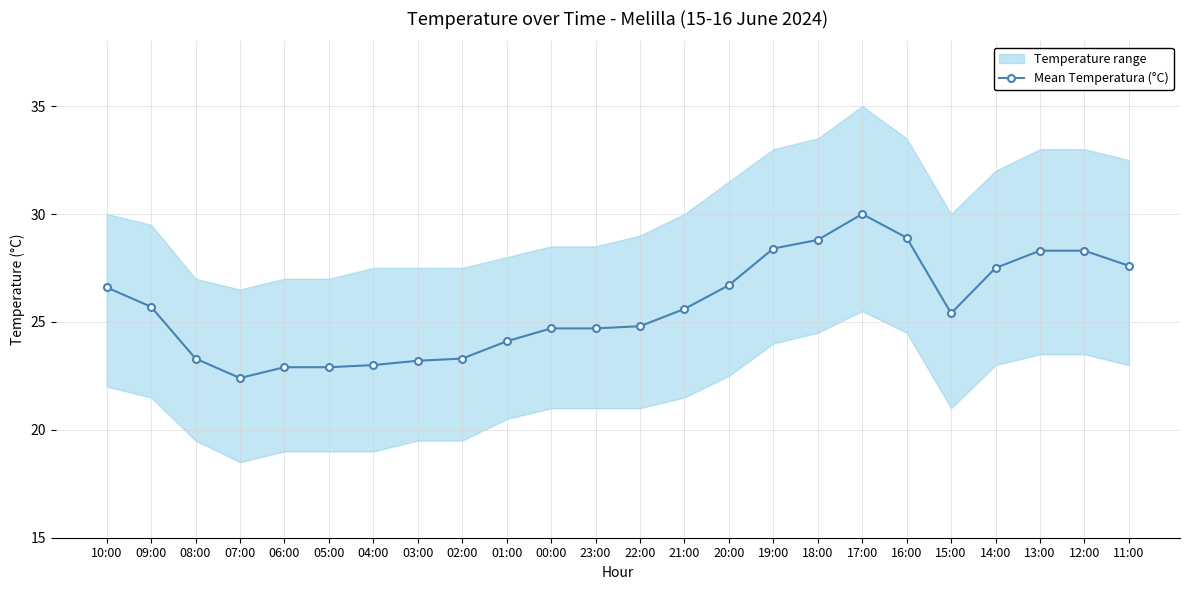

Rank the categories by value from highest to lowest.

17:00, 16:00, 18:00, 19:00, 13:00, 12:00, 11:00, 14:00, 20:00, 10:00, 09:00, 21:00, 15:00, 22:00, 00:00, 23:00, 01:00, 08:00, 02:00, 03:00, 04:00, 06:00, 05:00, 07:00